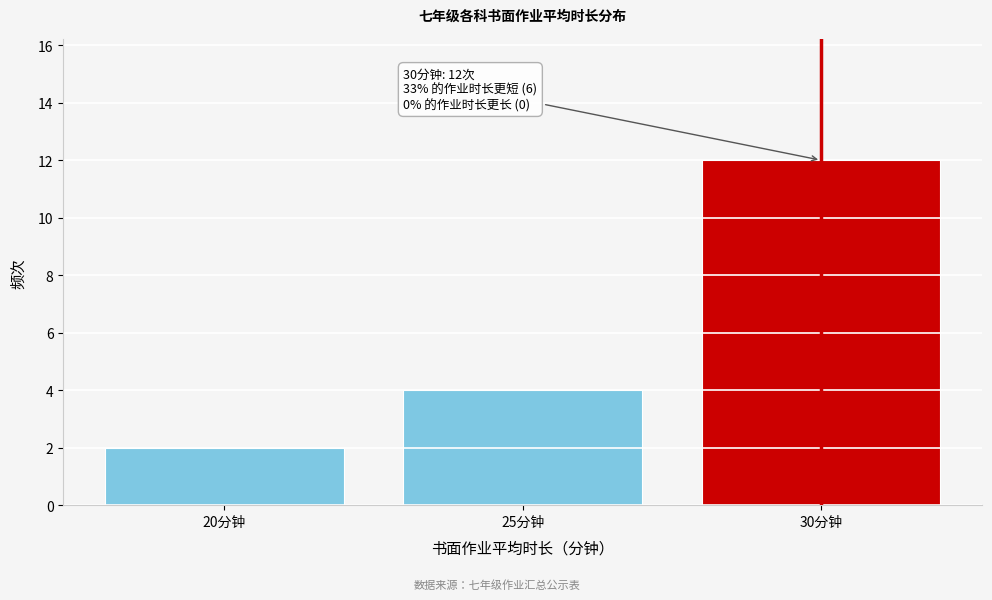

Reading left to right, list all the values displayed in this chart.

2	4	12